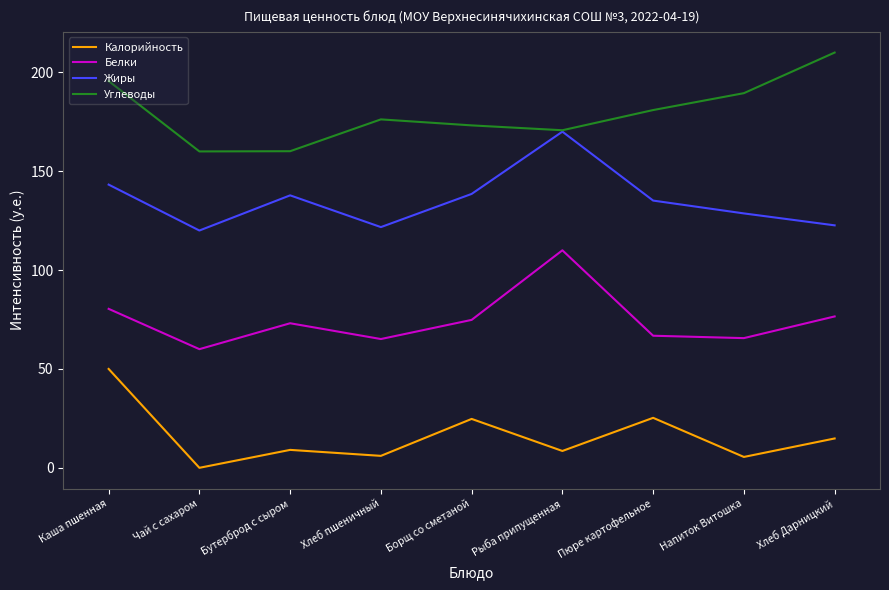

True or false: Углеводы and Калорийность intersect in this chart.

False